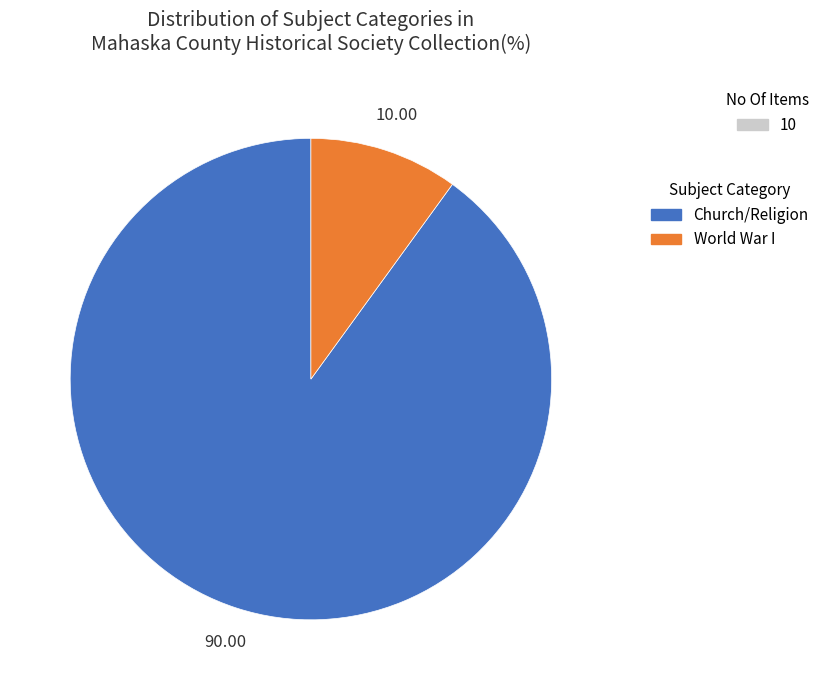

Is there any slice that represents more than half of the pie?

Yes